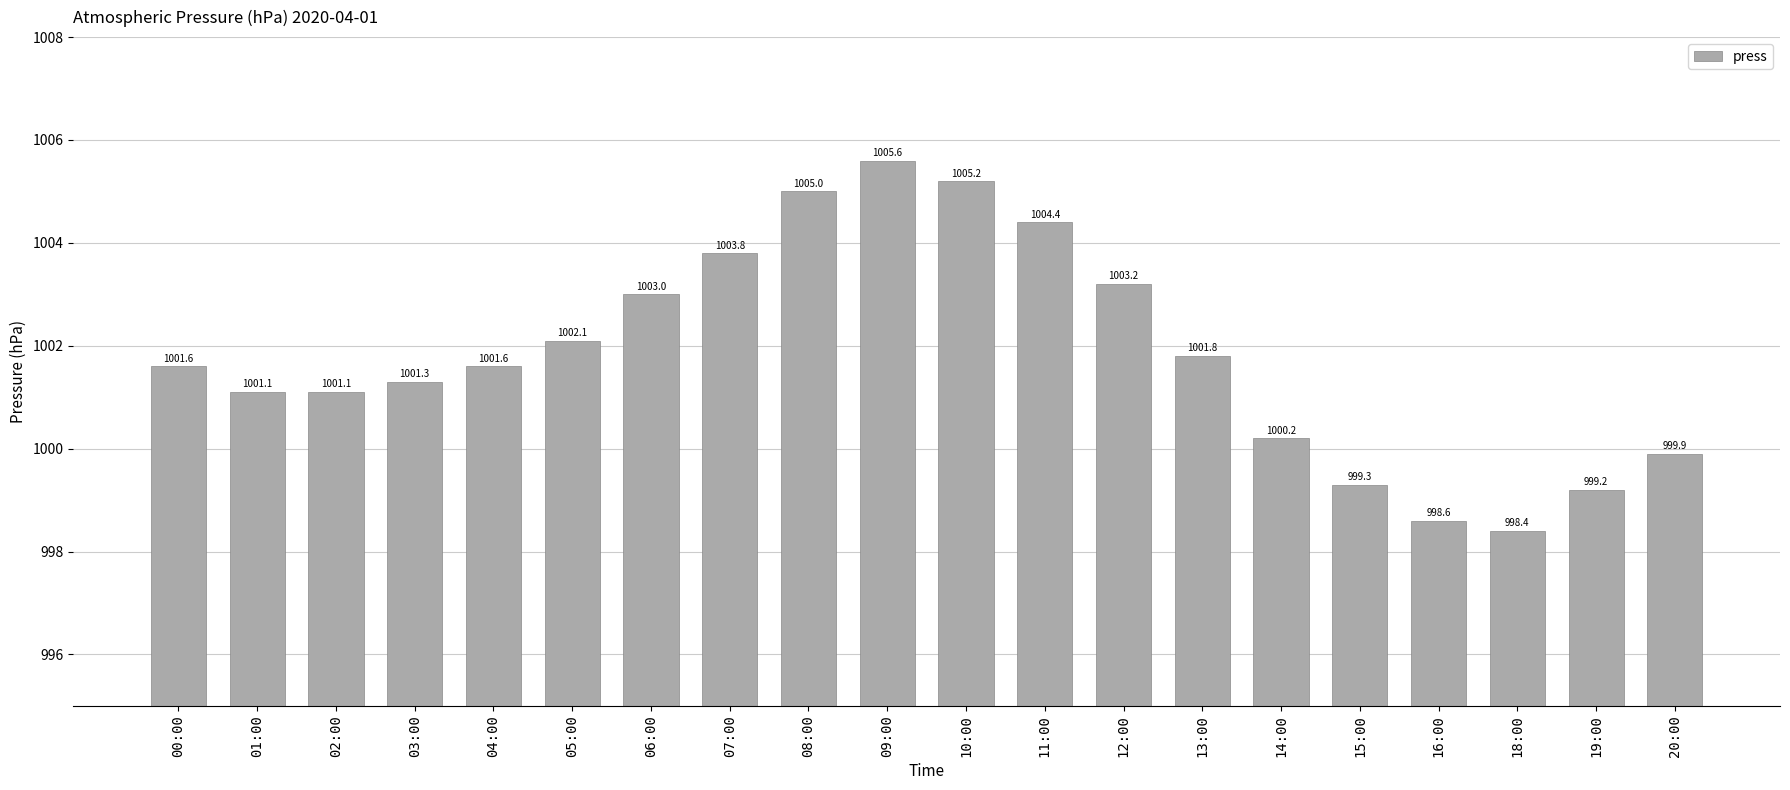

At which label is the value closest to 1002?

05:00